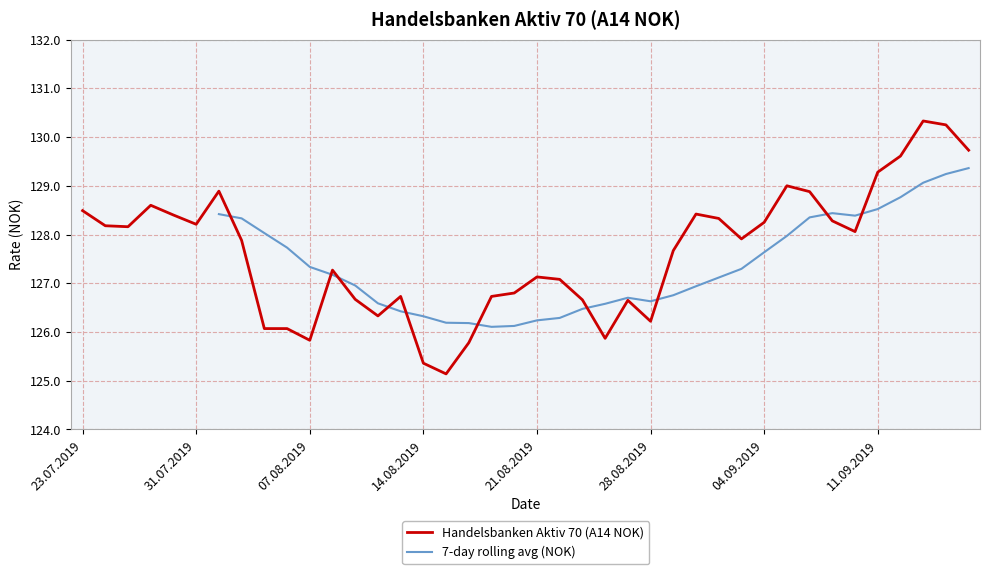

Is this an area chart (filled region under the line)?

No